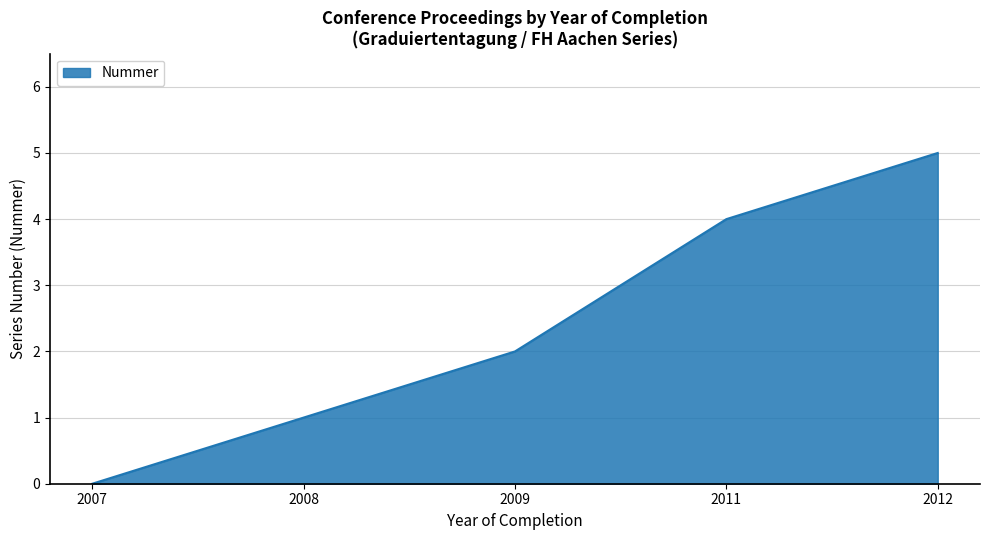

Approximately how many times larger is the value at 2012 compared to 2009?

2.5